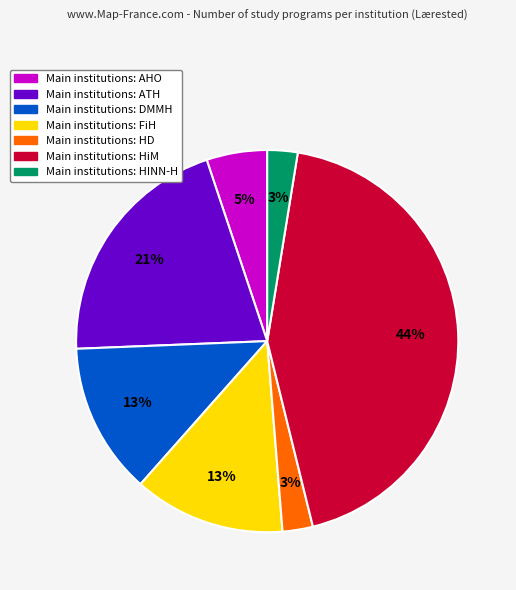

To the nearest percent, what is the average slice percentage?

14%